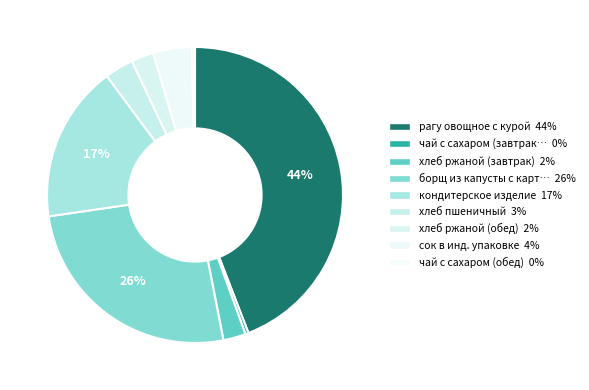

How many slices are in this pie chart?

9